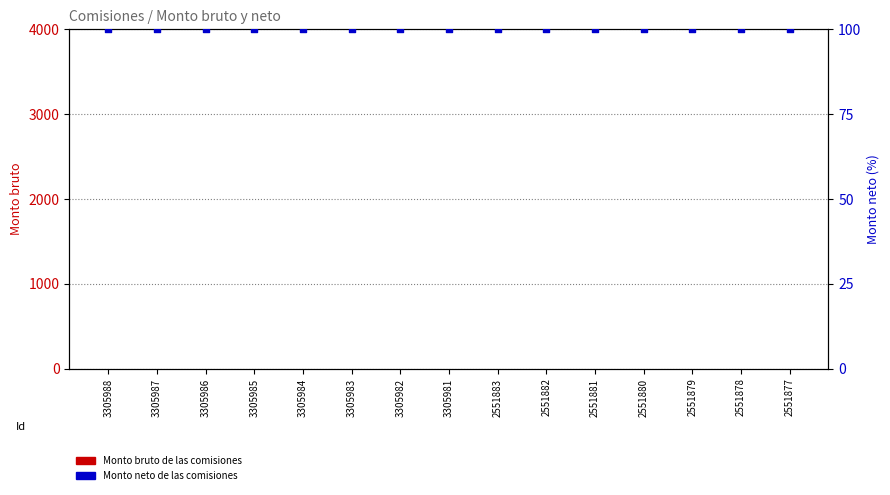

What are all the series names shown in the legend?

Monto bruto de las comisiones, Monto neto de las comisiones